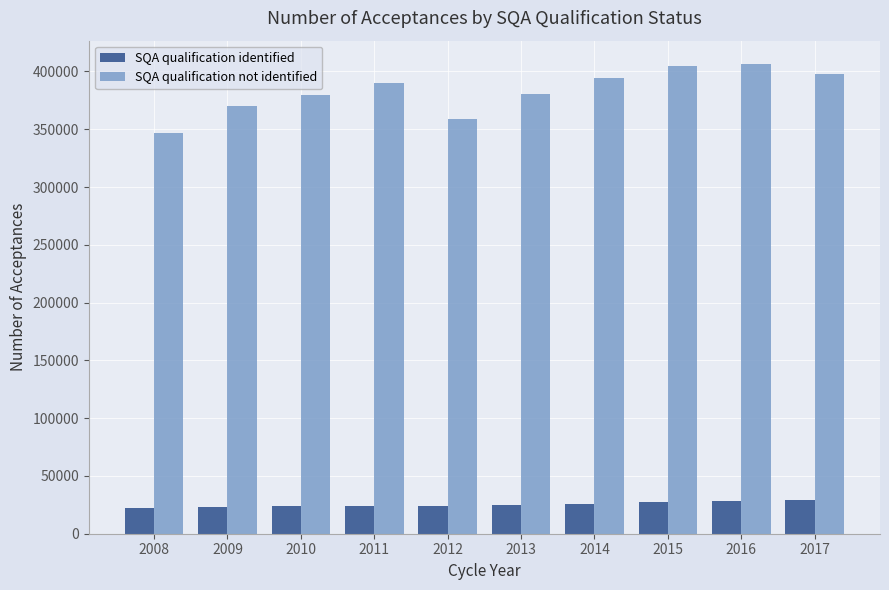

Does the chart contain stacked bars?

No